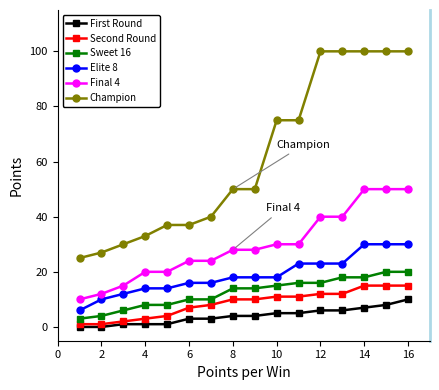

How many data points does each series have?

16